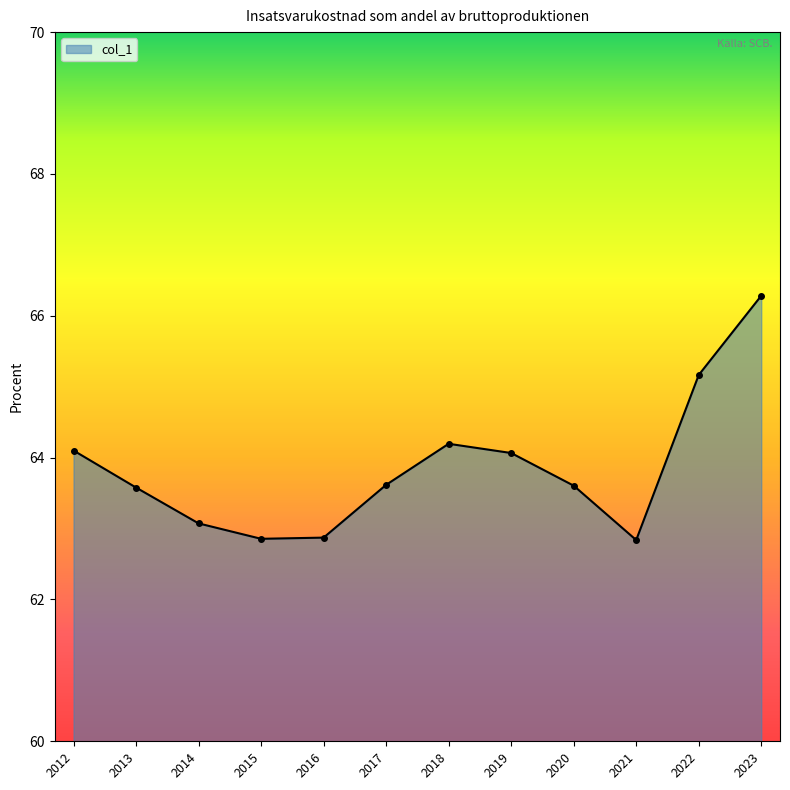

What is the change in value from 2013 to 2019?

+0.5